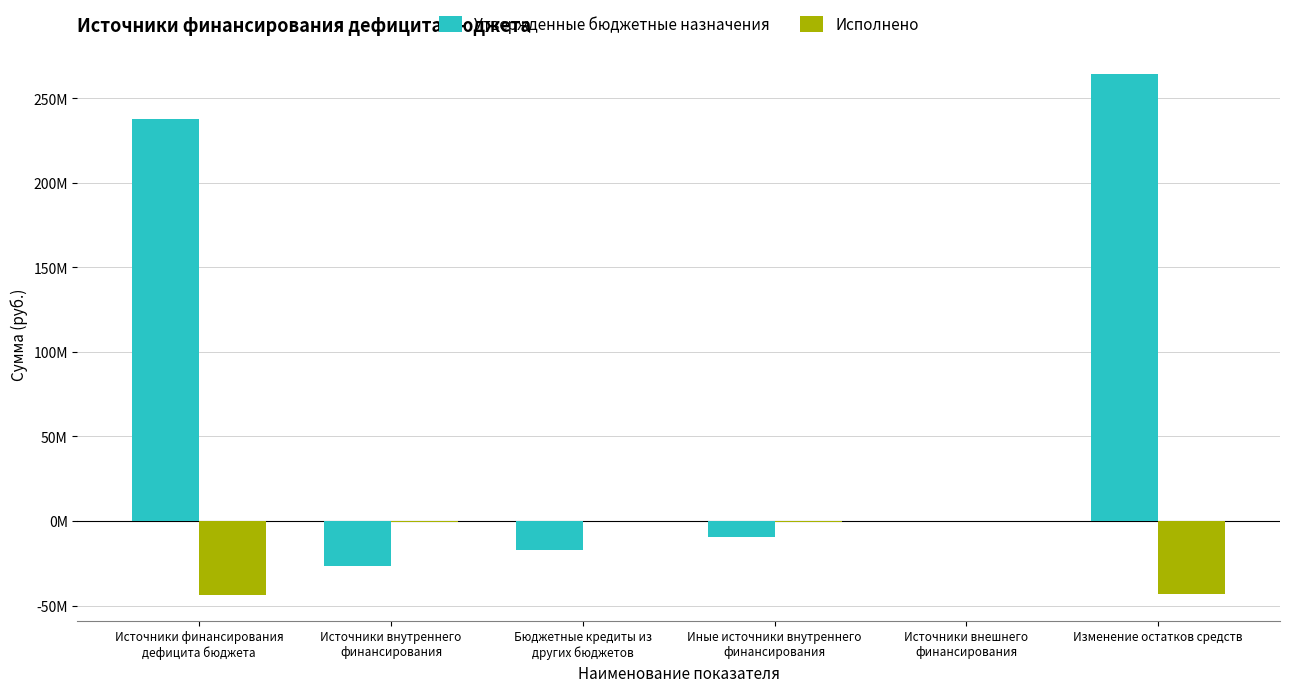

At which category does the chart reach its peak across all series?

Изменение остатков средств